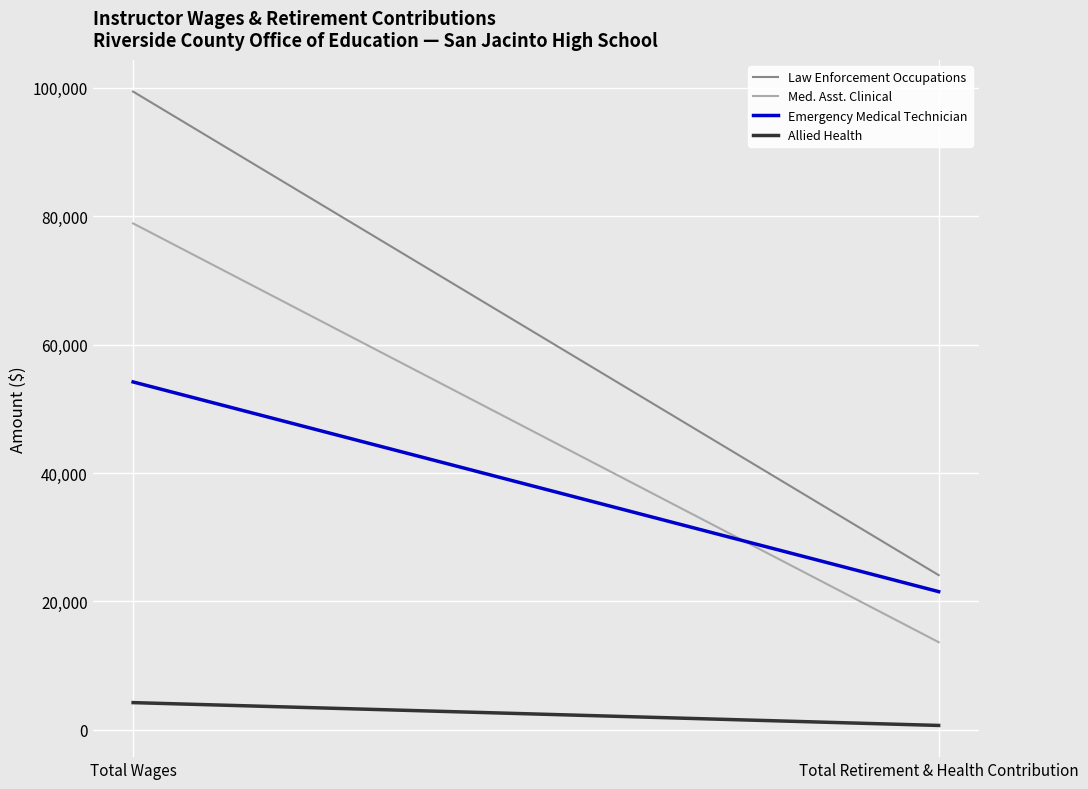

Which series has the largest total across all categories?

Law Enforcement Occupations